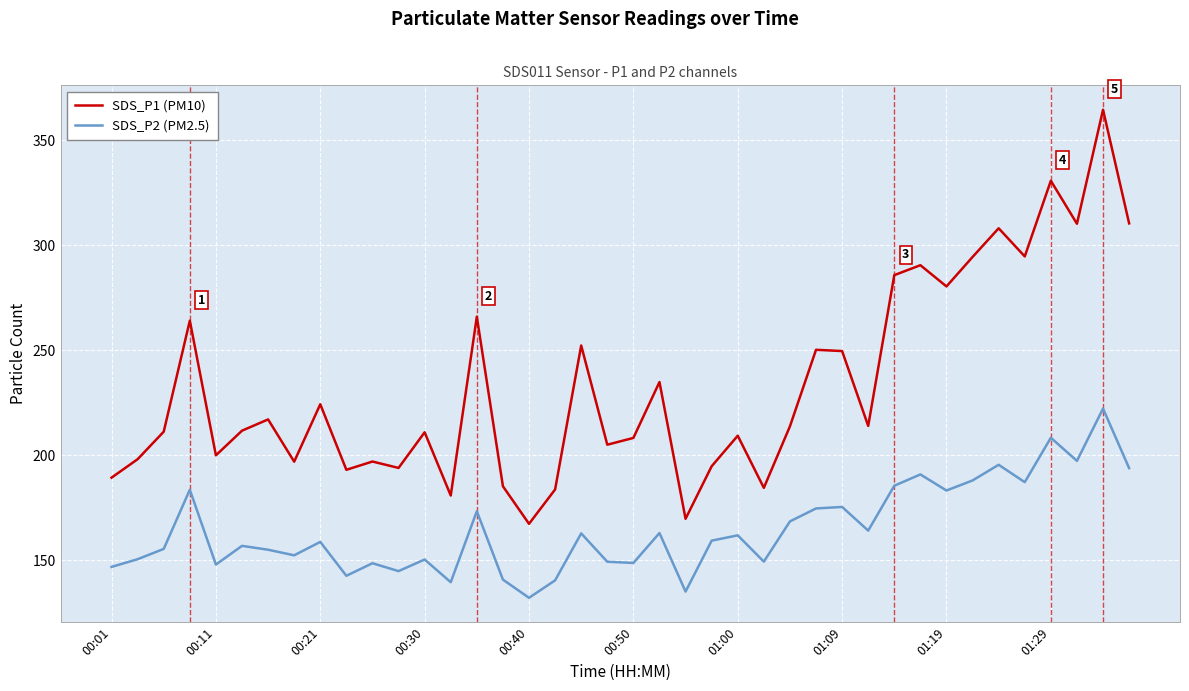

How many interior local peaks does the SDS_P1 (PM10) series have?

14